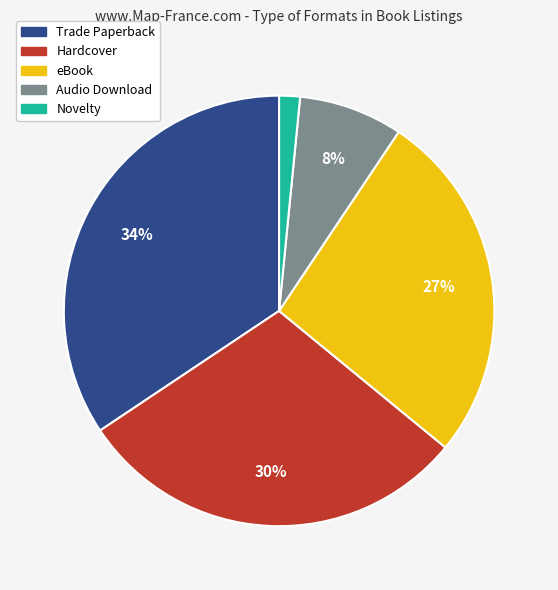

The Audio Download slice represents 1% of the pie. True or false?

False